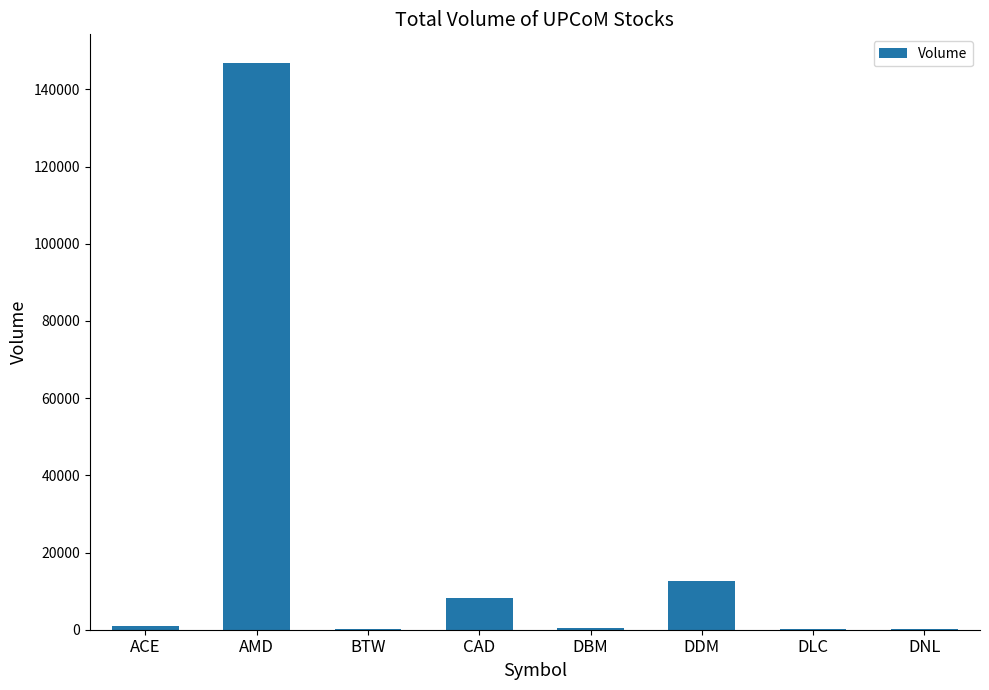

Which label corresponds to the largest value in the chart?

AMD